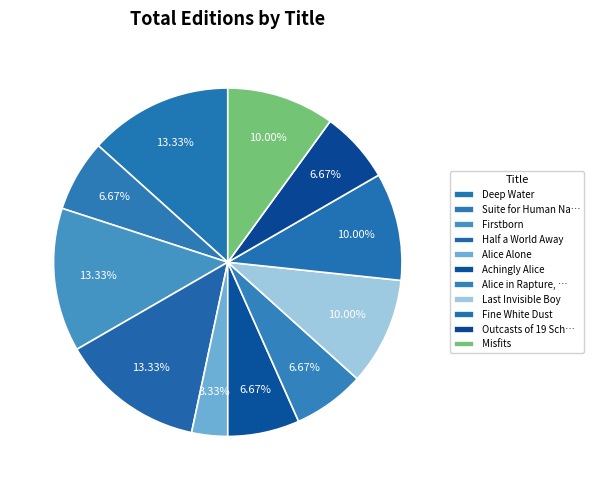

Count the number of slices in the pie.

11